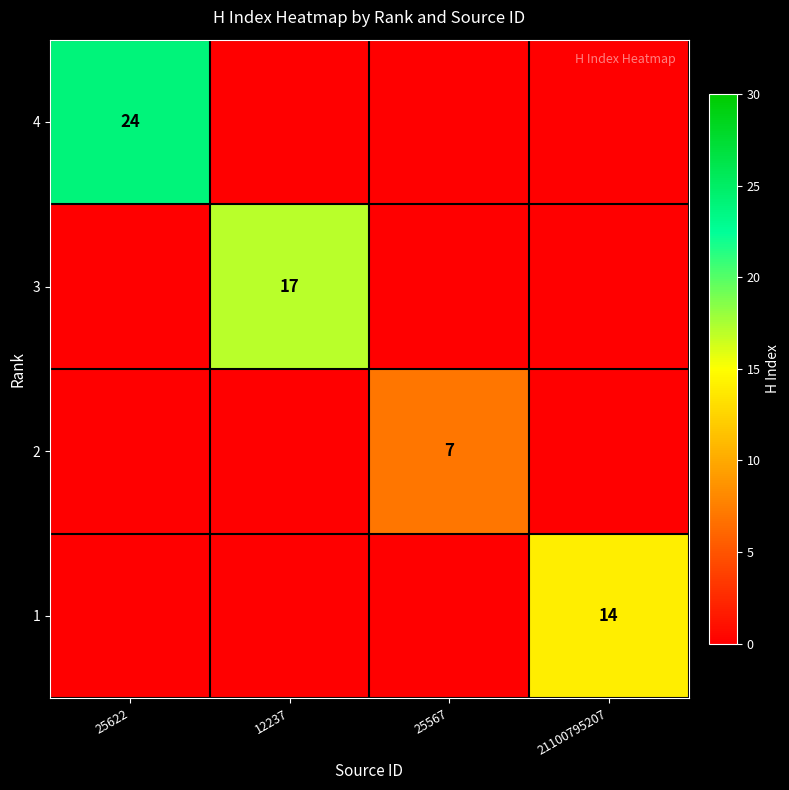

Which label corresponds to the smallest value in the chart?

12237